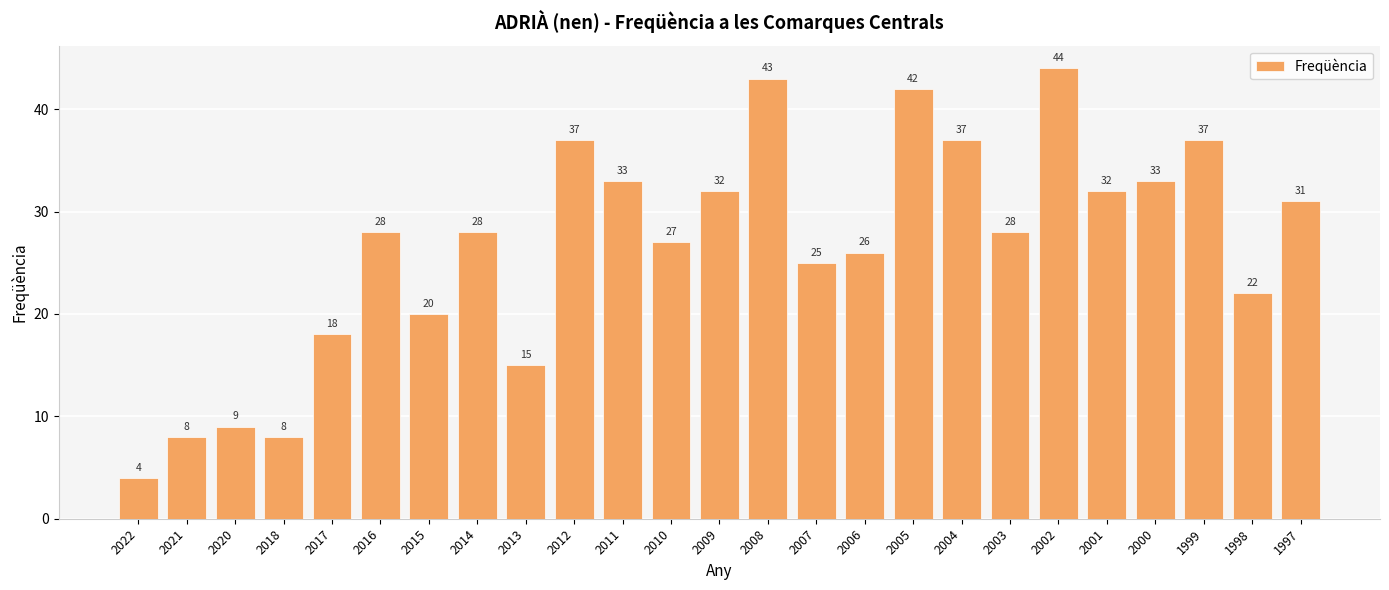

What is the approximate value at 2017, to the nearest 5?

20